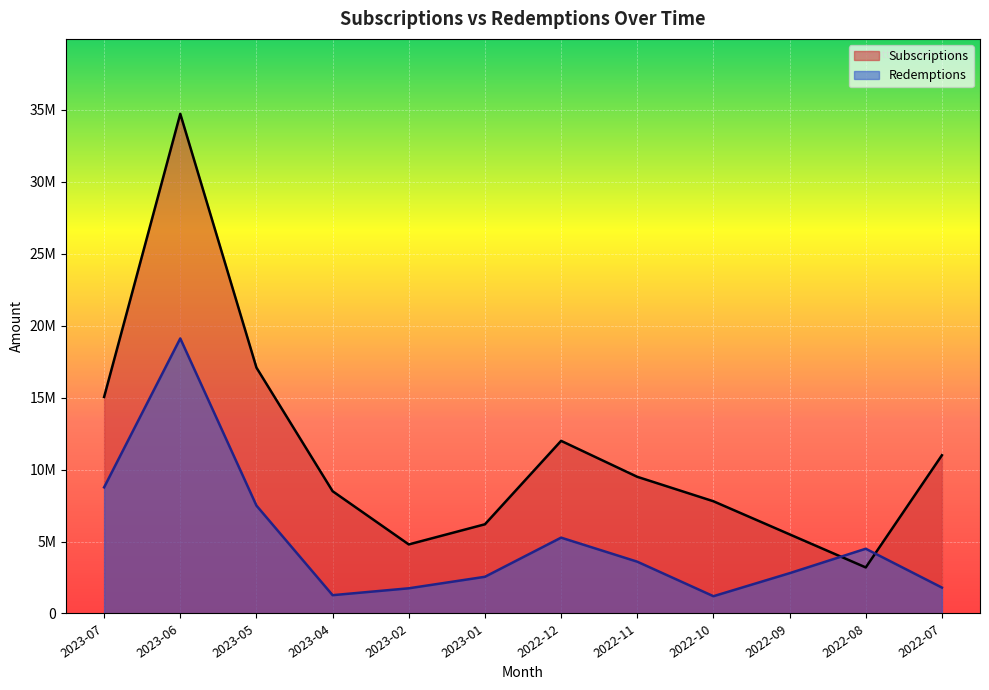

At which label does Subscriptions first exceed 9500000?

2023-07